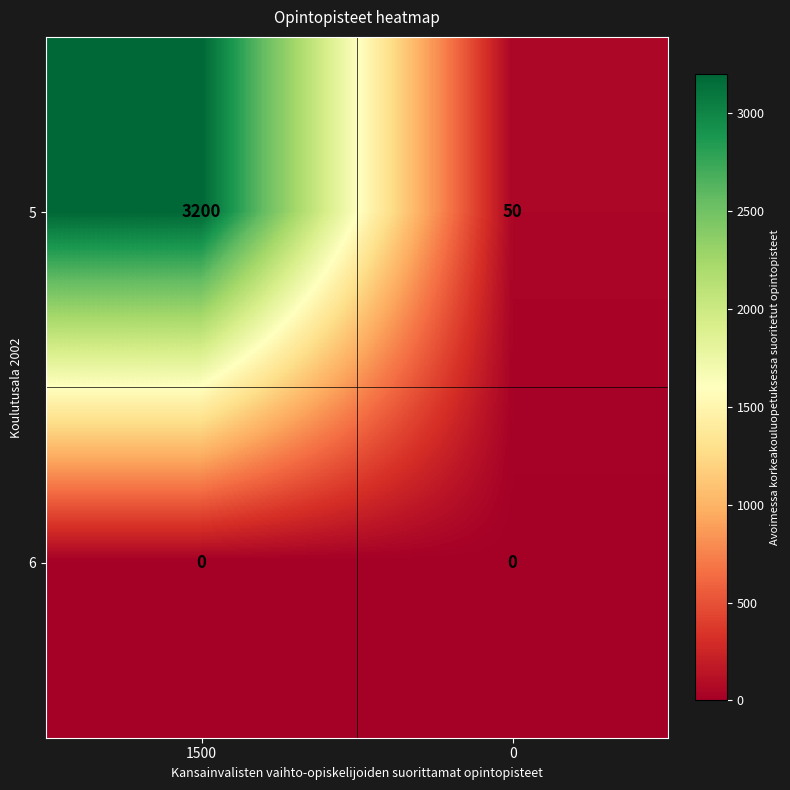

What is the difference between the 5 values at 0 and 1500?

3150